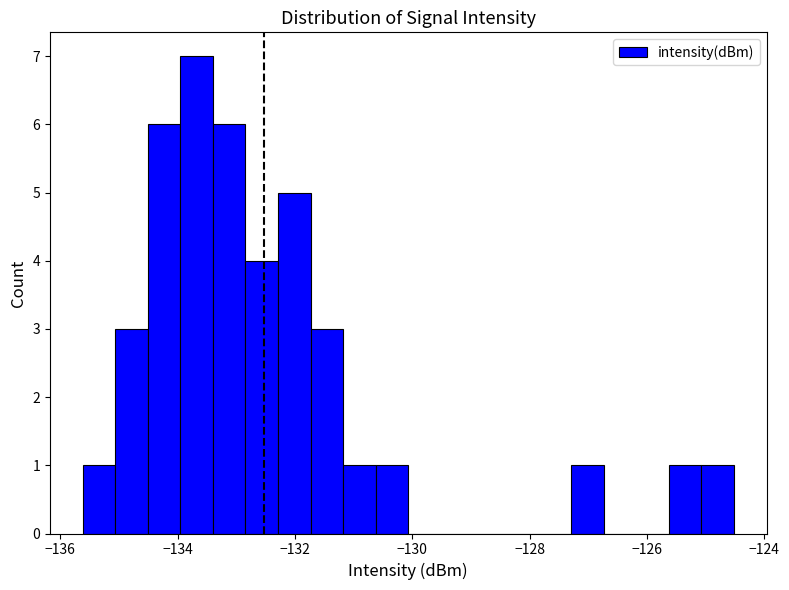

Around what value on the x-axis is the tallest bar? Give the approximate position of its centre, as read against the axis.

-133.6